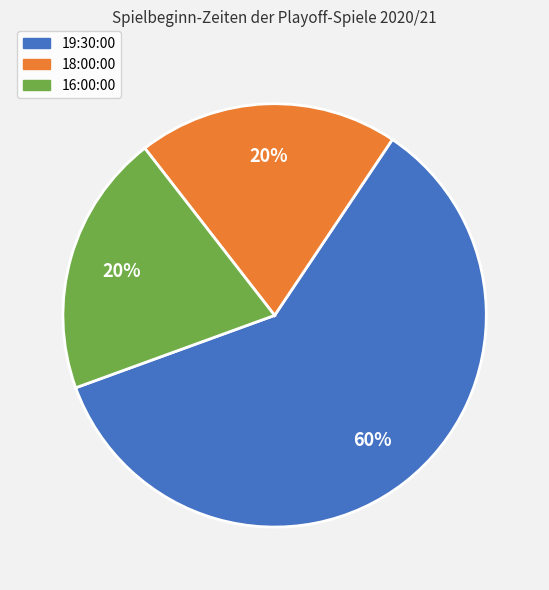

What percentage is the 19:30:00 slice, to the nearest percent?

60%